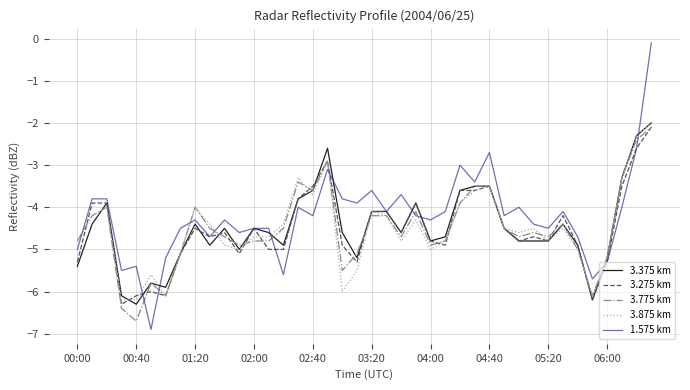

What is the highest value of the 3.375 km series?

-2.0